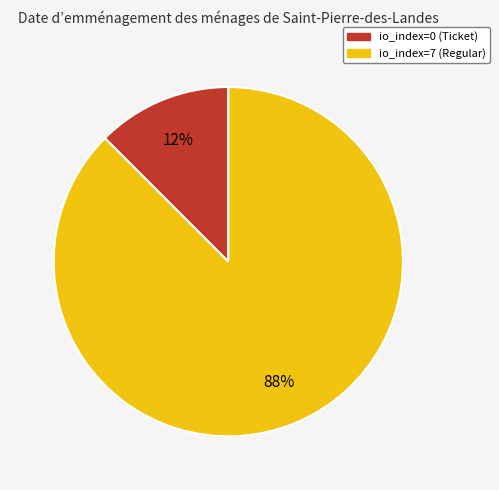

Count the number of slices in the pie.

2